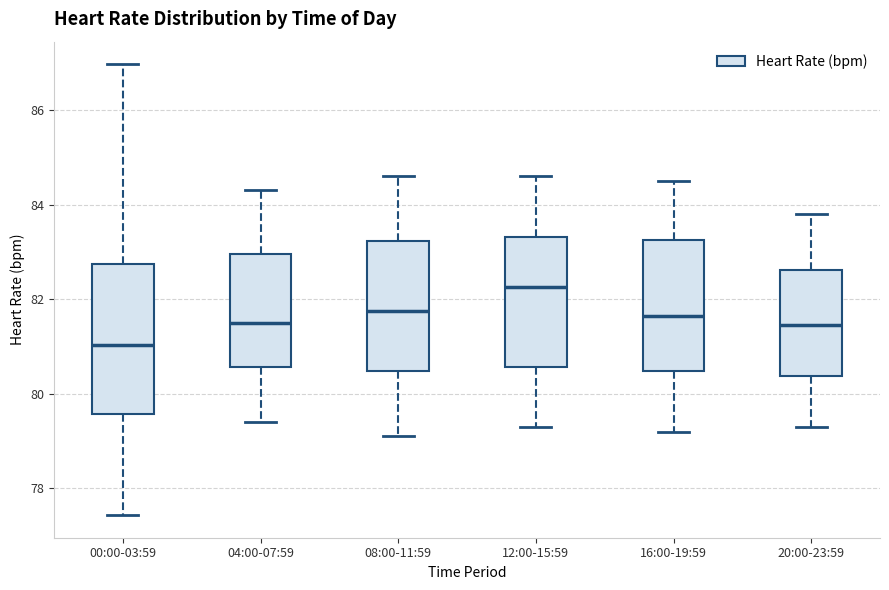

Where is the lower edge of the box for 16:00-19:59 on the y-axis? The values are not printed on the chart, so give them approximately, as read against the axis.

80.4